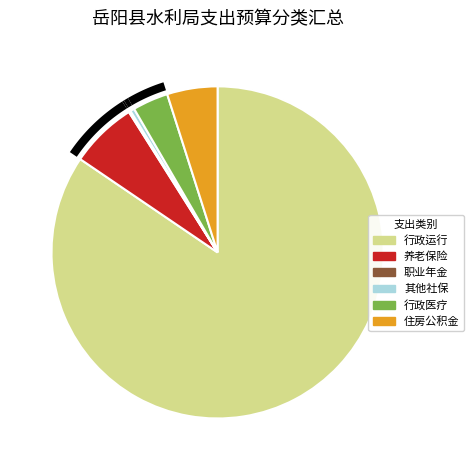

Is it true that 行政单位医疗 is 1% of the pie?

False